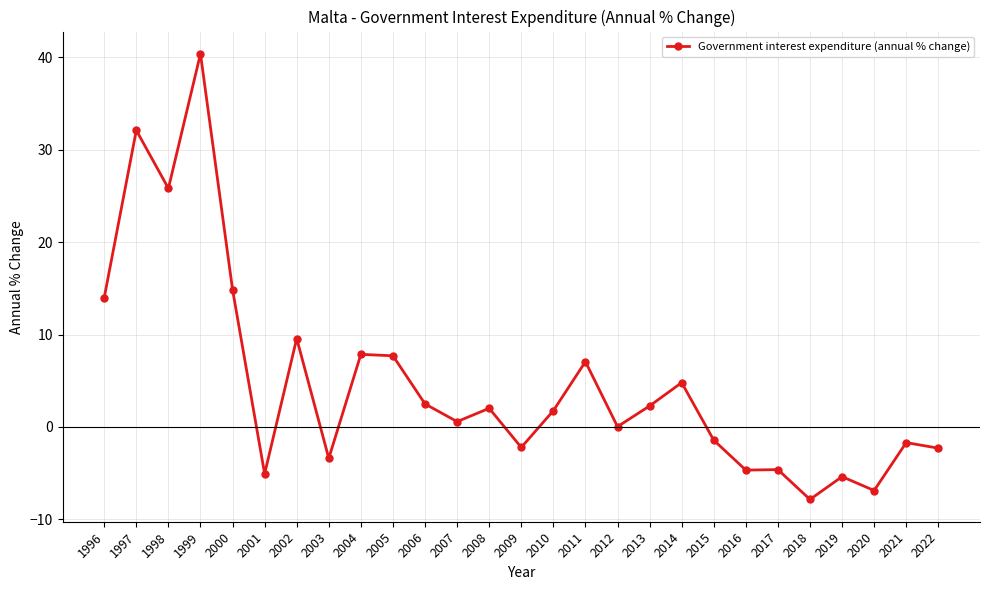

Is it true that the value at 1997 is 32.1?

True